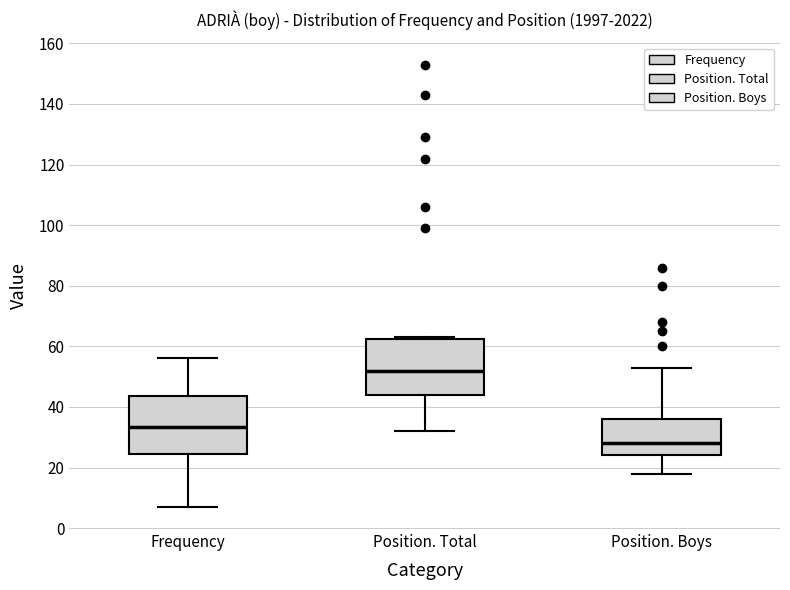

Which box's median line is the lowest?

Position. Boys